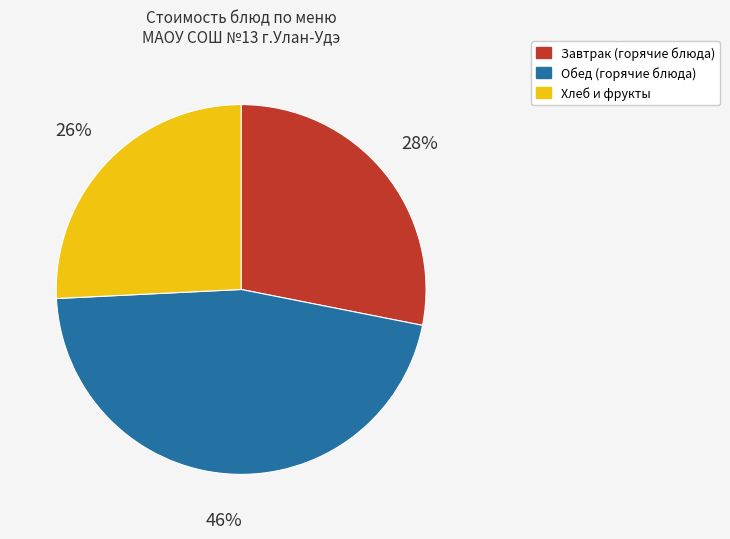

Do Хлеб и фрукты and Обед (горячие блюда) together represent more than half of the pie?

Yes